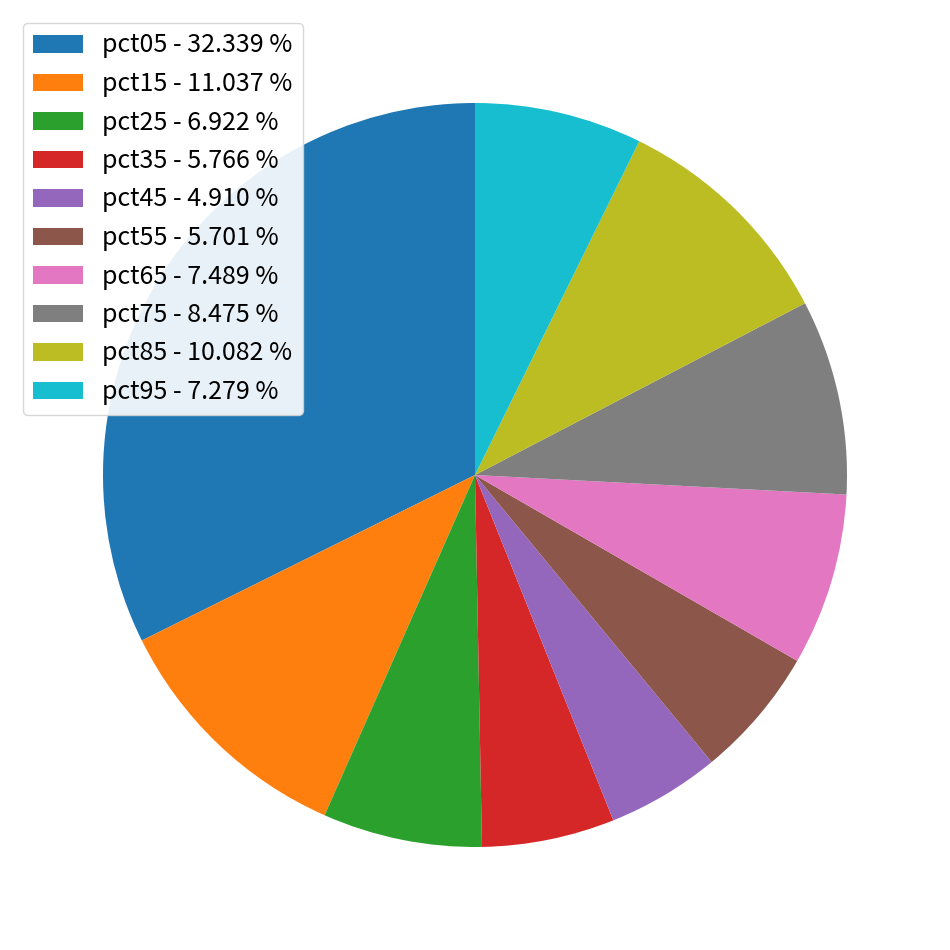

How many slices are in this pie chart?

10